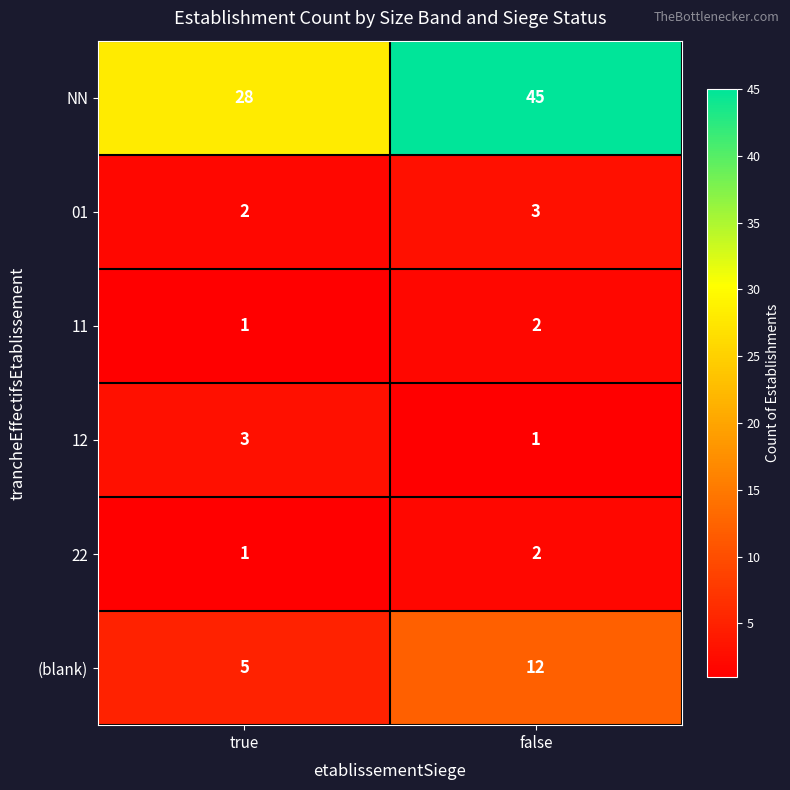

True or false: (blank) has a value of 12 at false.

True